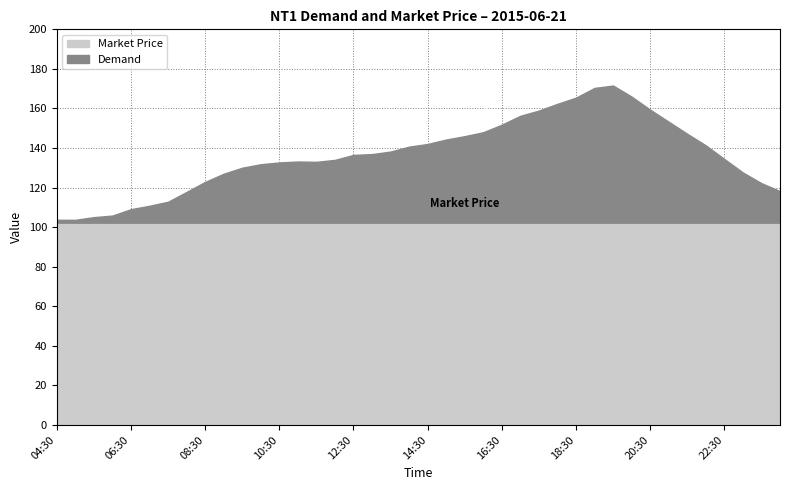

True or false: Market Price and Demand intersect in this chart.

False